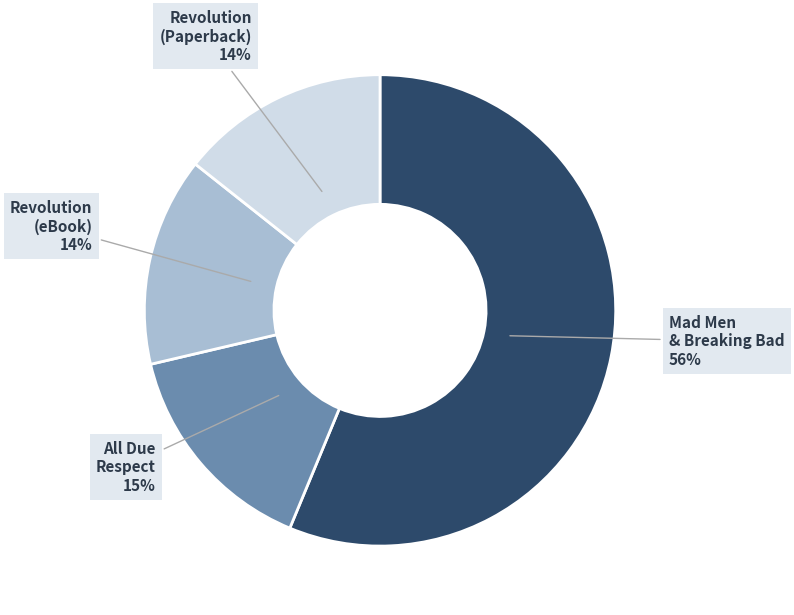

True or false: Revolution (eBook) accounts for 14% of the total.

True